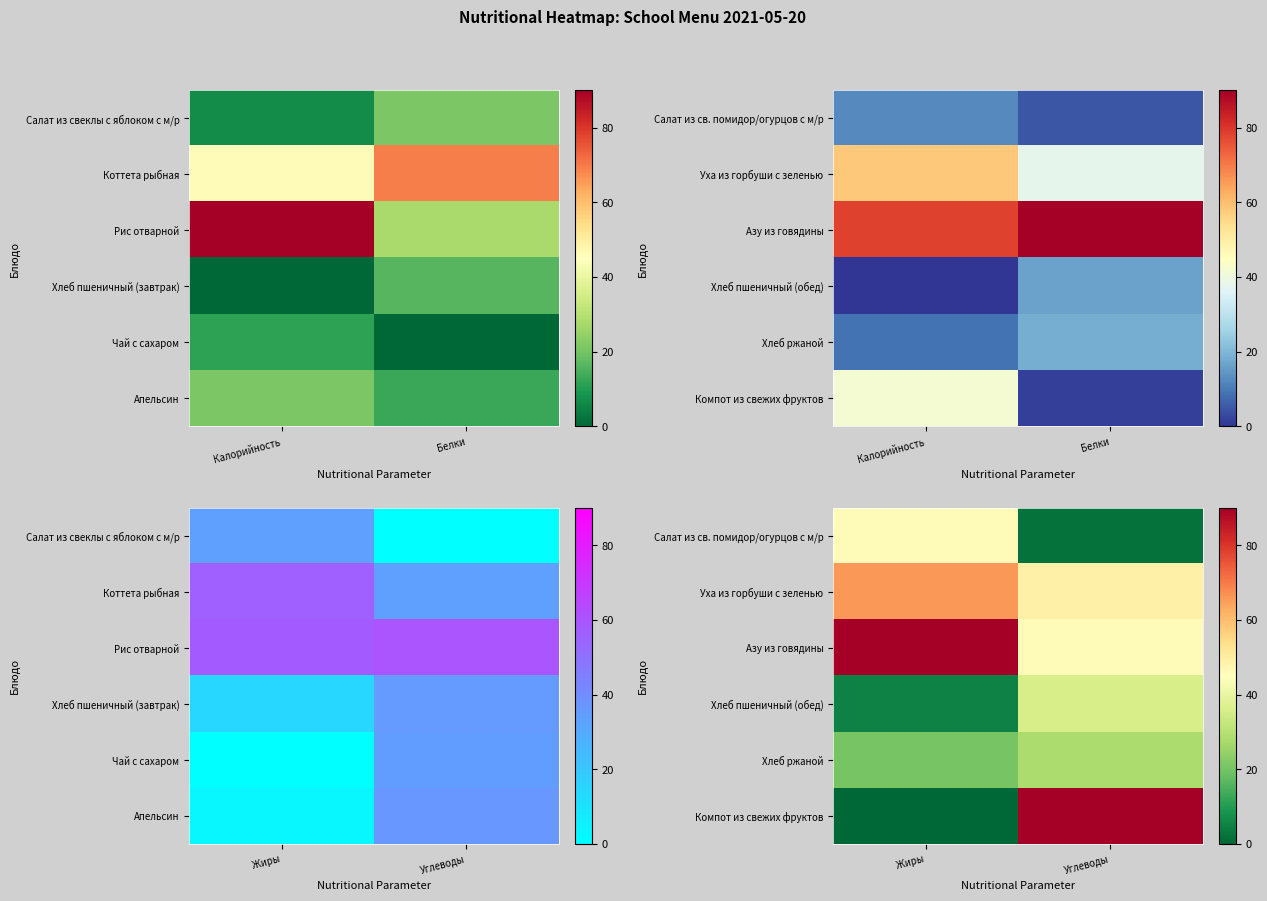

Where is Салат из св. помидор/огурцов с м/р nearest to the value 23?

Углеводы